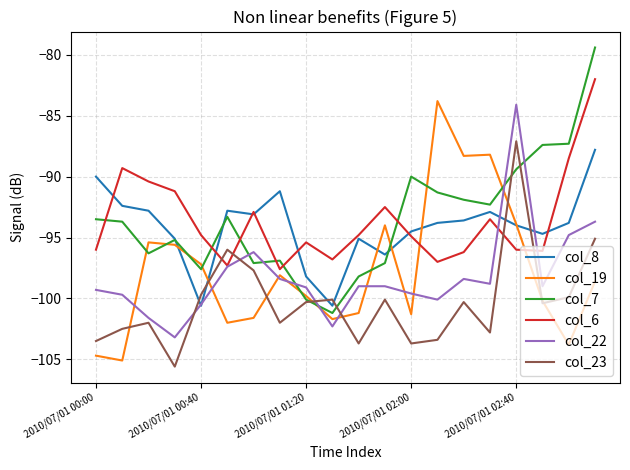

What is the lowest value of the col_8 series?

-100.6